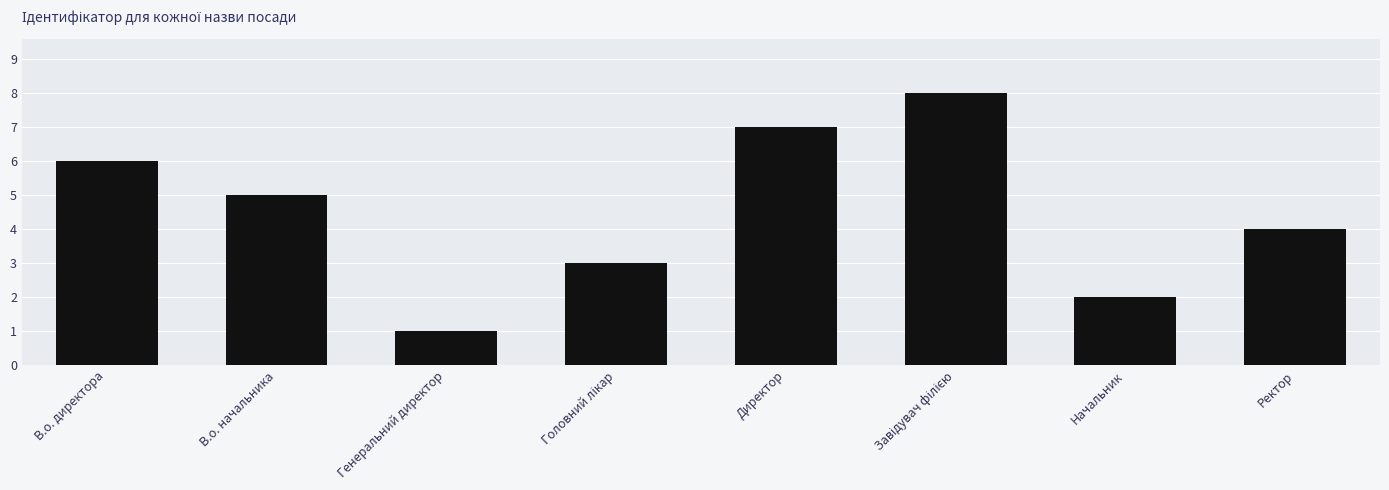

What is the sum of the values at В.о. директора and Начальник?

8